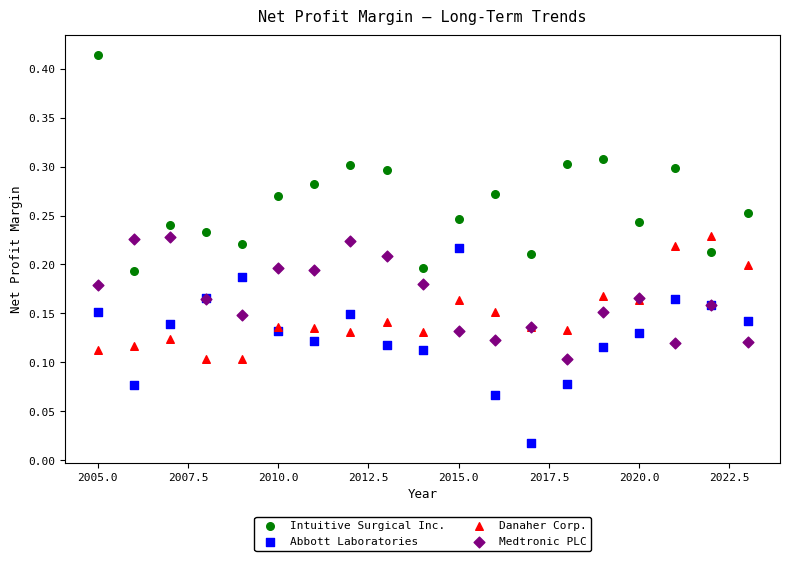

What are all the series names shown in the legend?

Intuitive Surgical Inc., Abbott Laboratories, Danaher Corp., Medtronic PLC